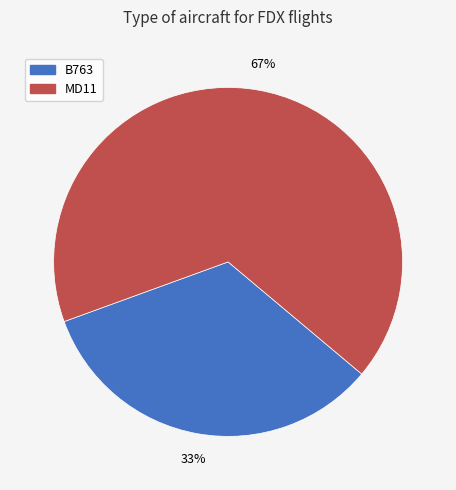

Which category has the biggest portion of the pie?

MD11